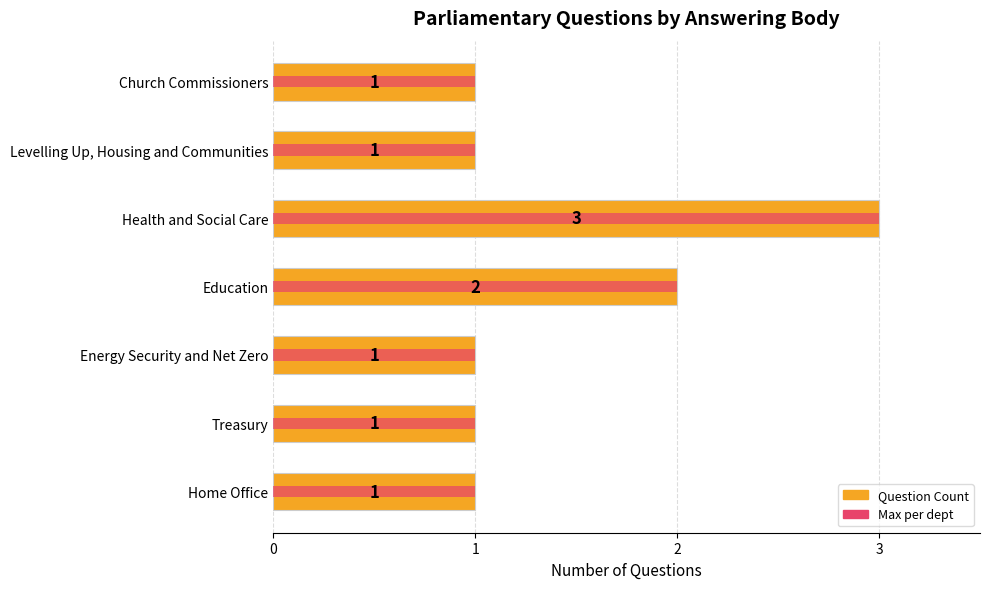

Reading left to right, list all the values displayed in this chart.

1	1	3	2	1	1	1